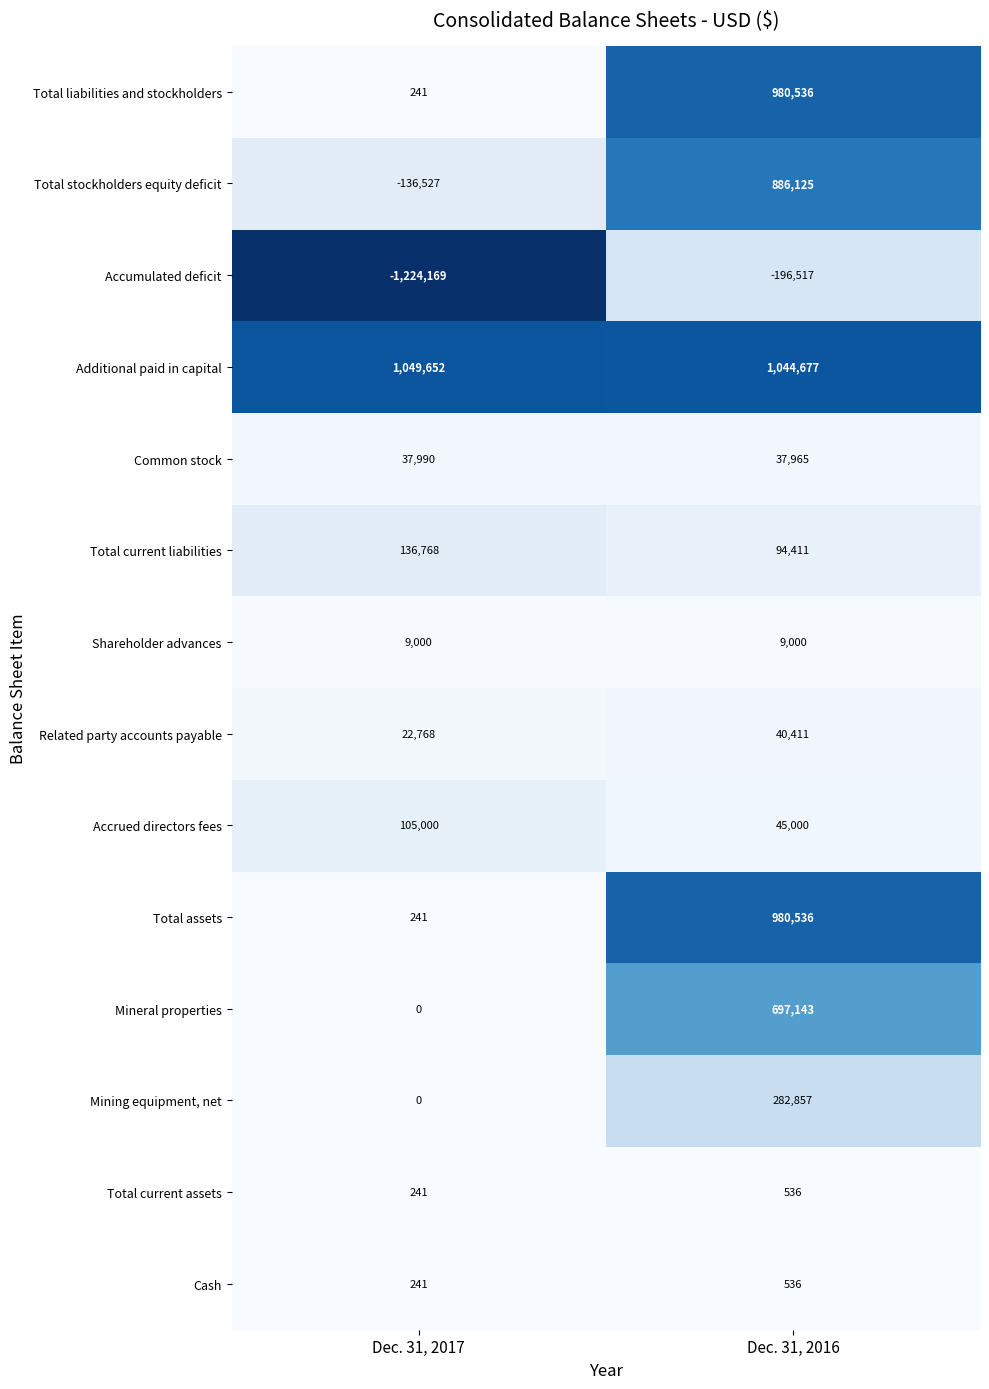

What is the average value of the Shareholder advances series?

9000